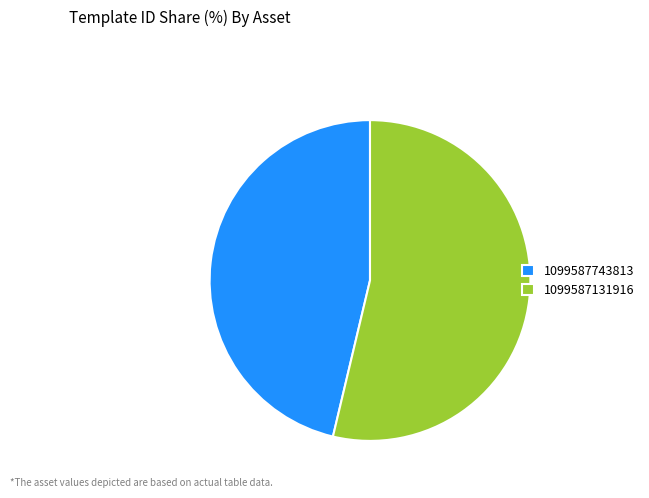

Count the number of slices in the pie.

2